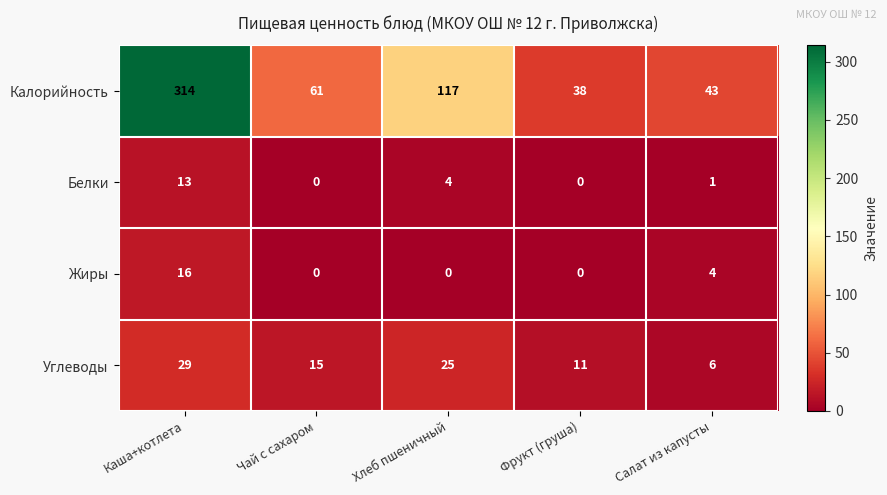

Which category has the highest value across all series?

Каша+котлета